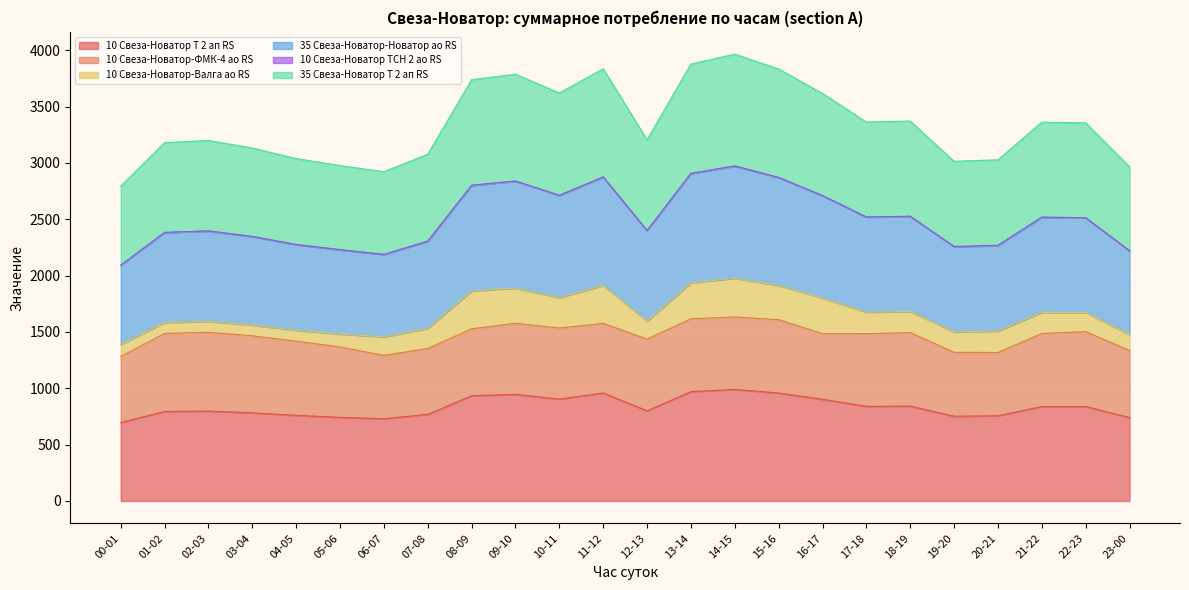

Between 10-11 and 21-22, which series saw the biggest shift?

35 Свеза-Новатор Т 2 ап RS